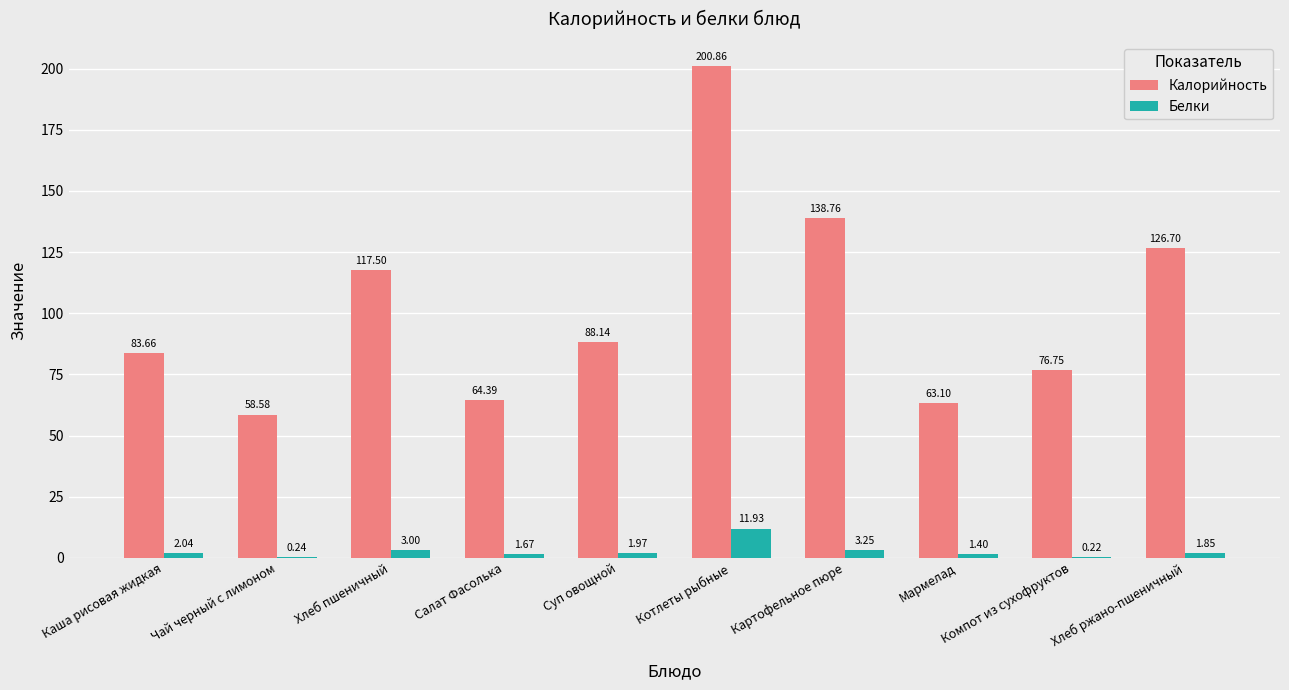

Where does the Белки series first go above 1?

Каша рисовая жидкая